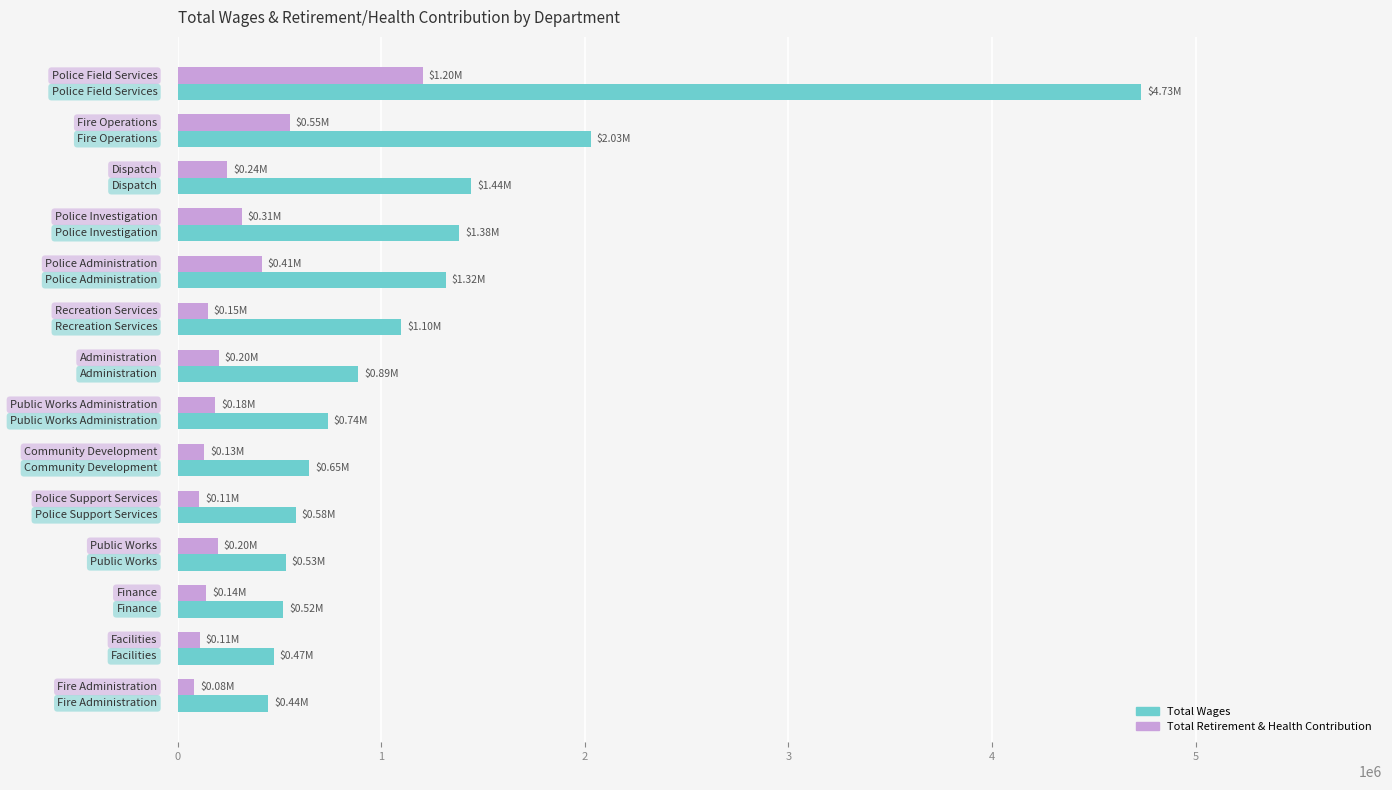

Which series has the largest total across all categories?

Total Wages